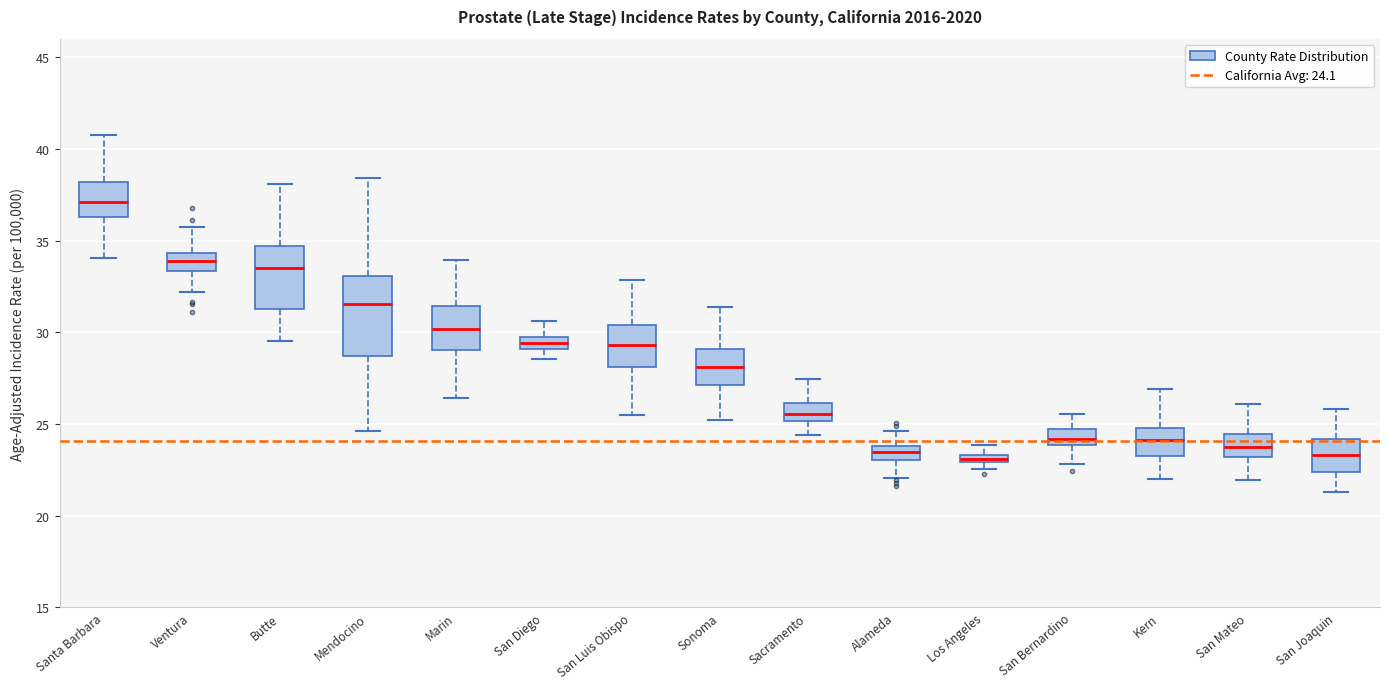

Where does the median line of the box for Sacramento sit on the y-axis? The values are not printed on the chart, so give them approximately, as read against the axis.

25.5